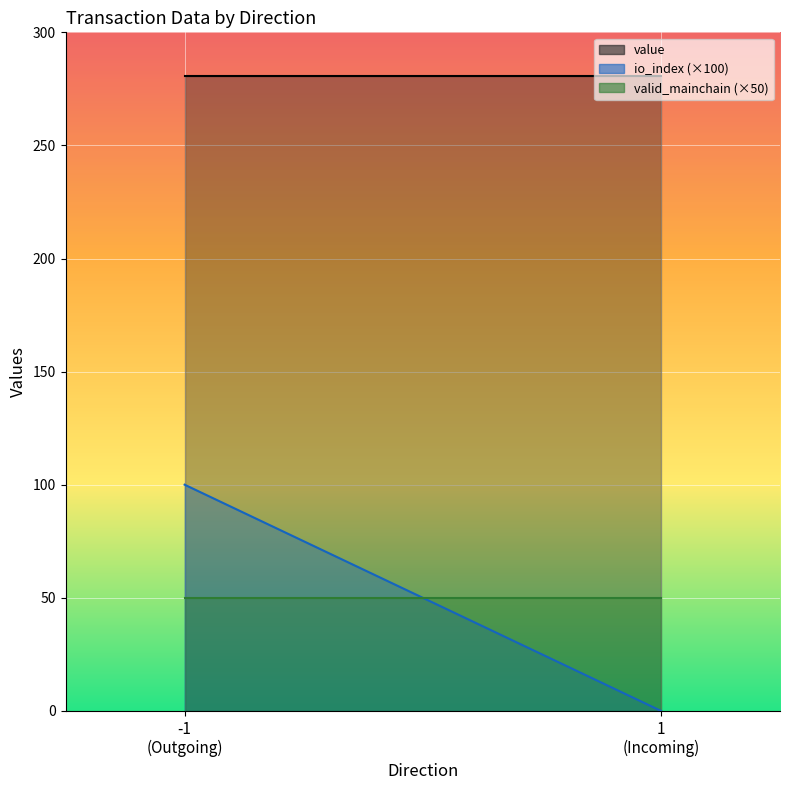

What is the sum of the io_index values at 1 and -1?

1.0